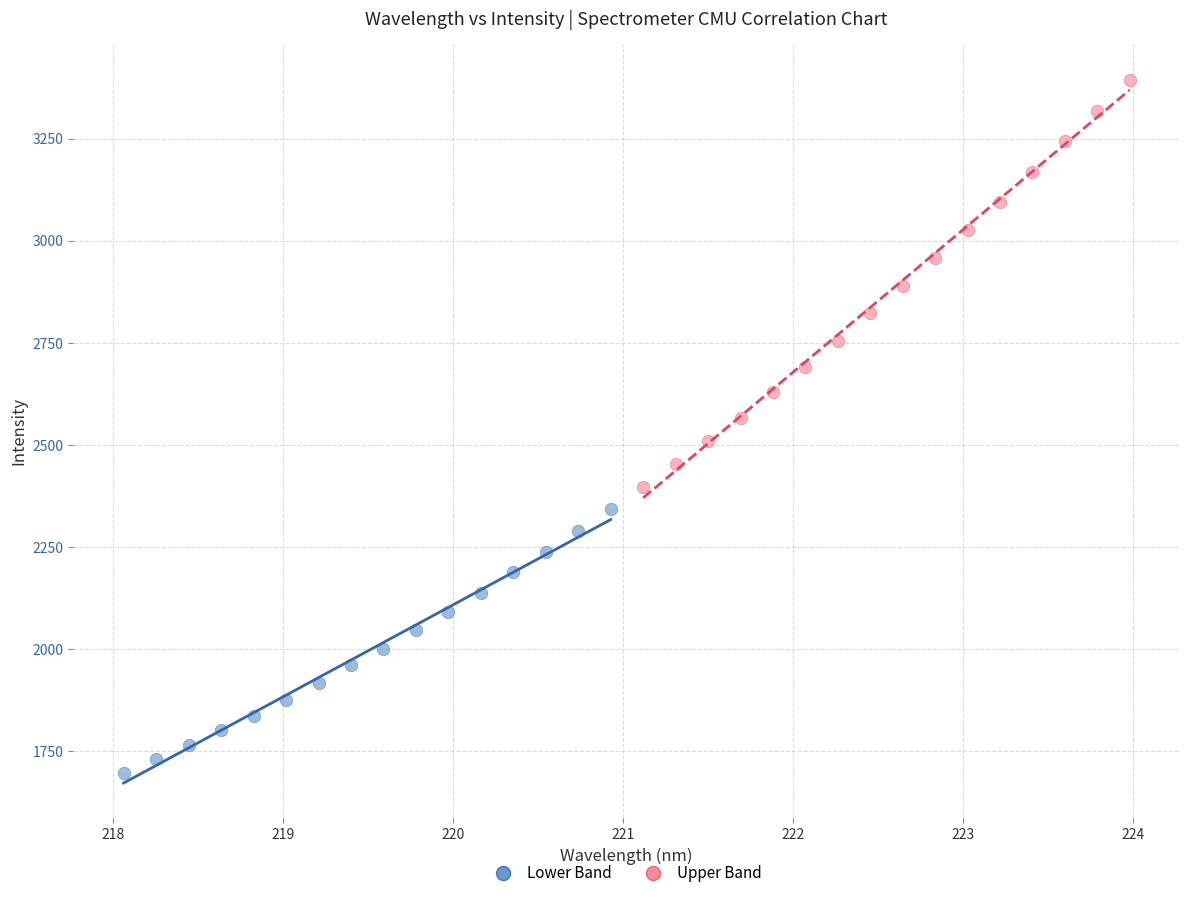

Which series contains the highest Y value?

Upper Band